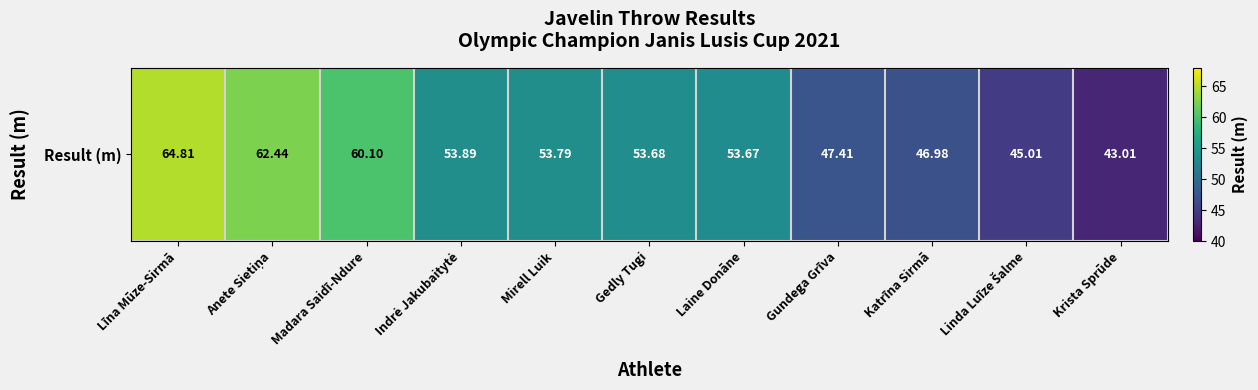

List the labels in order of value, smallest first.

Krista Sprūde, Linda Luīze Šalme, Katrīna Sirmā, Gundega Grīva, Laine Donāne, Gedly Tugi, Mirell Luik, Indrė Jakubaitytė, Madara Saidī-Ndure, Anete Sietiņa, Līna Mūze-Sirmā